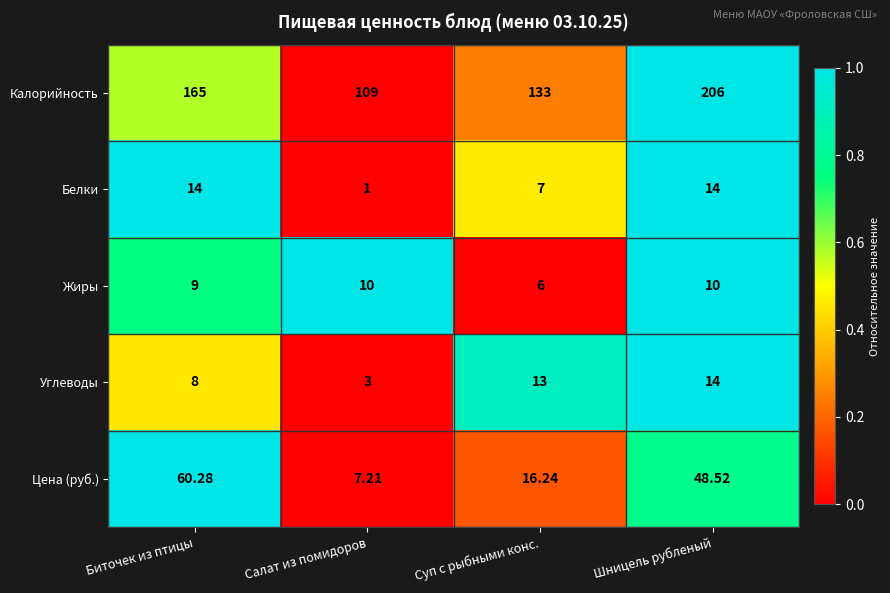

At which category is the sum across all series the highest?

Шницель рубленый